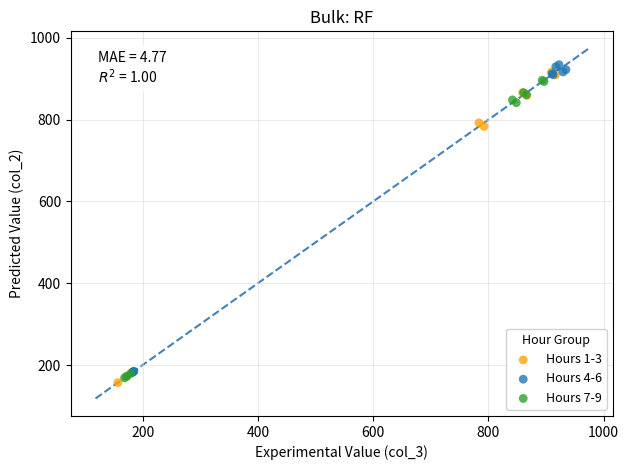

What are all the series names shown in the legend?

Hours 1-3, Hours 4-6, Hours 7-9